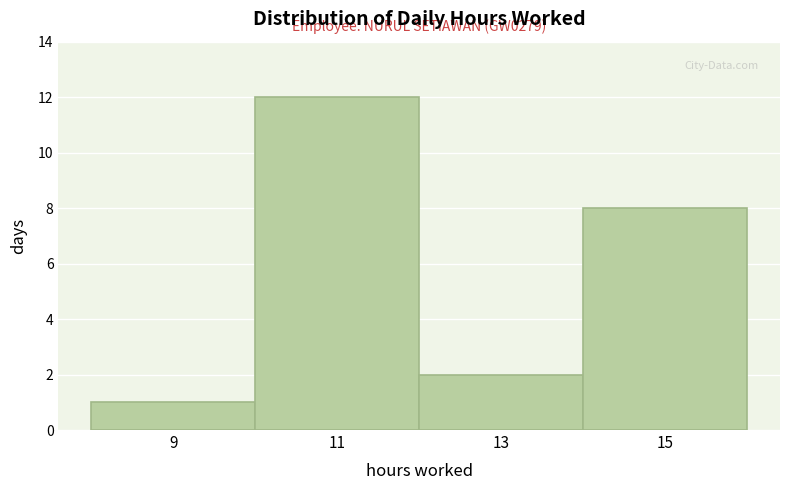

Which range on the x-axis has the tallest bar?

10 to 12